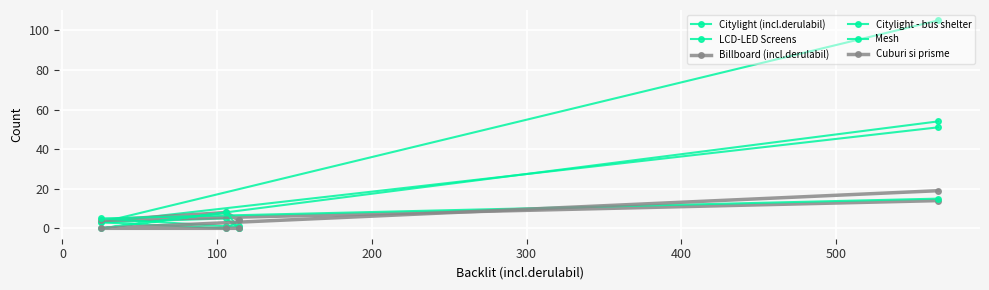

Which has a higher value, 100 or 200?

200